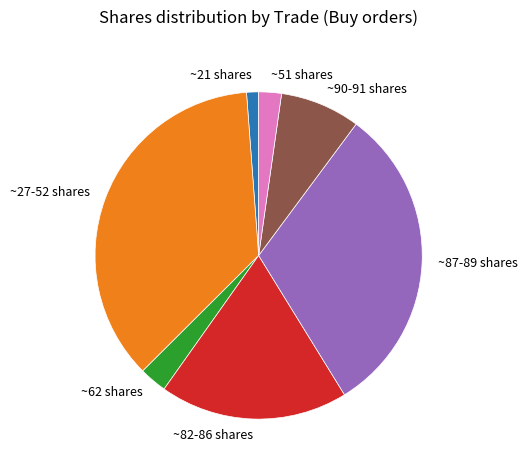

Which category has the biggest portion of the pie?

~27-52 shares